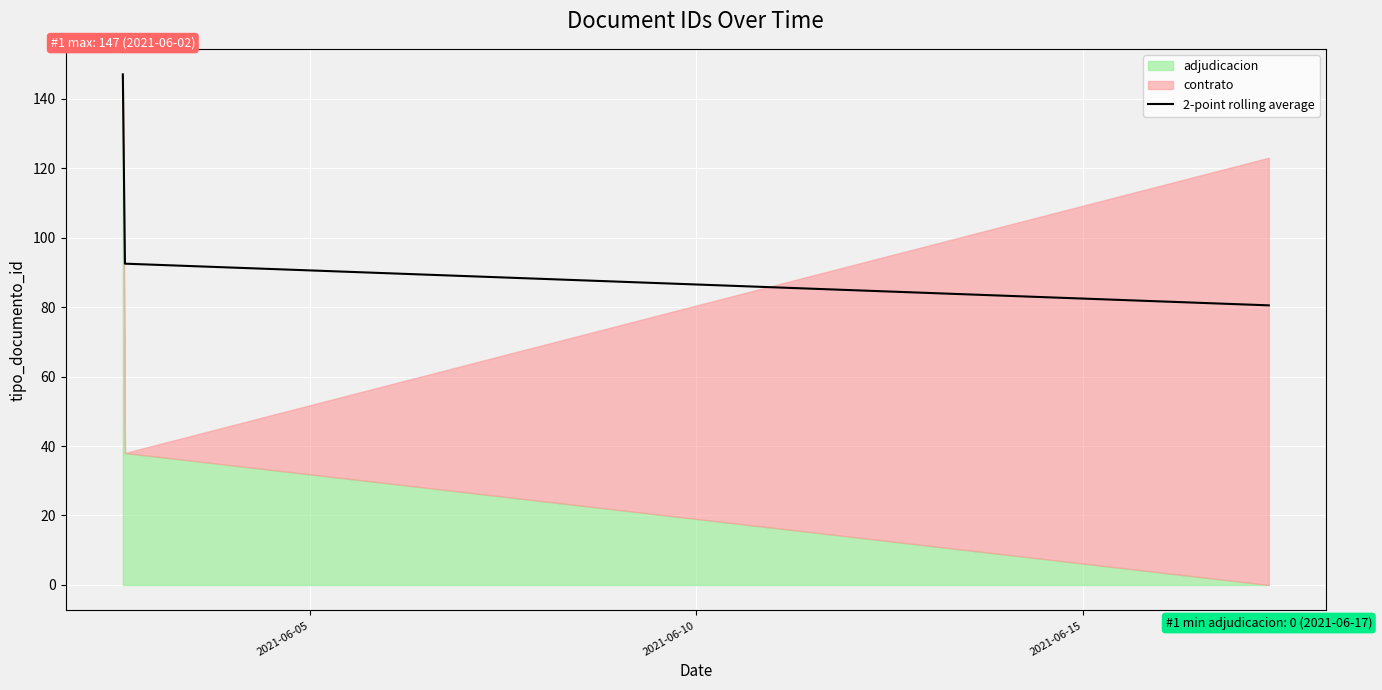

What is the maximum value for 2-point rolling average?

147.0